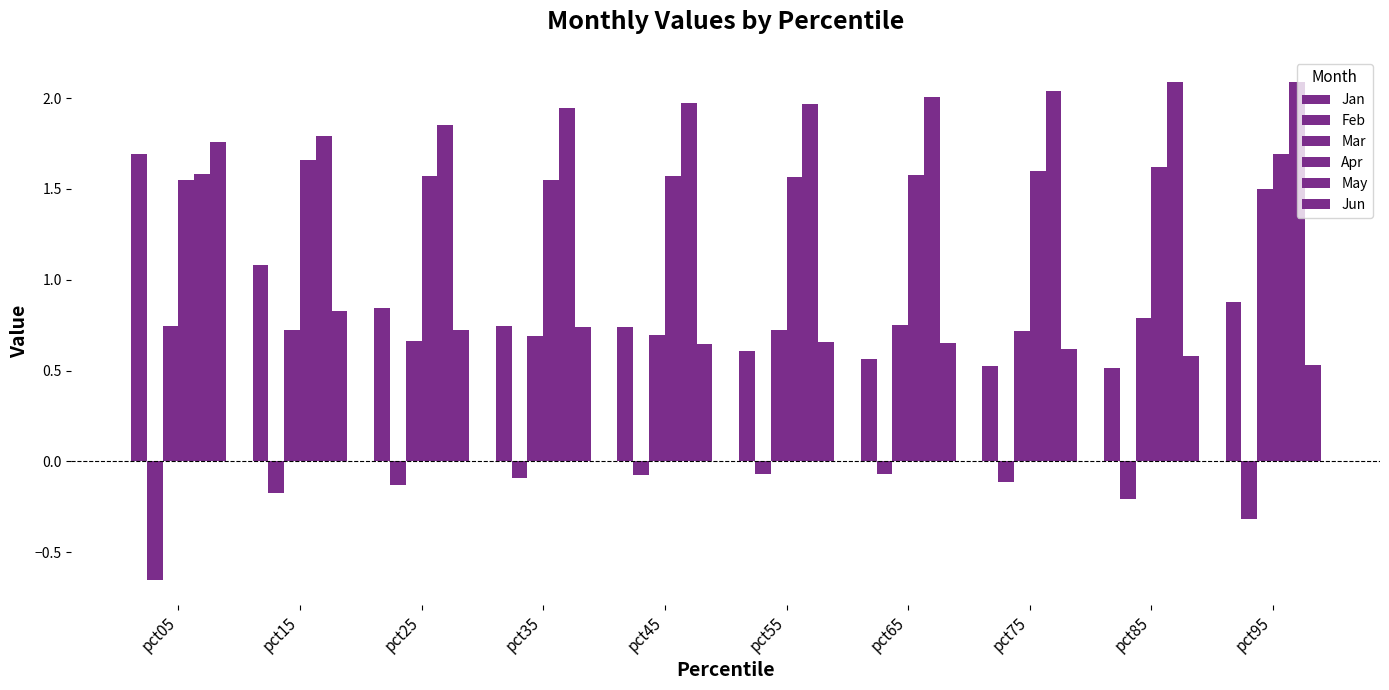

True or false: Mar has a value of 0.7 at pct05.

True